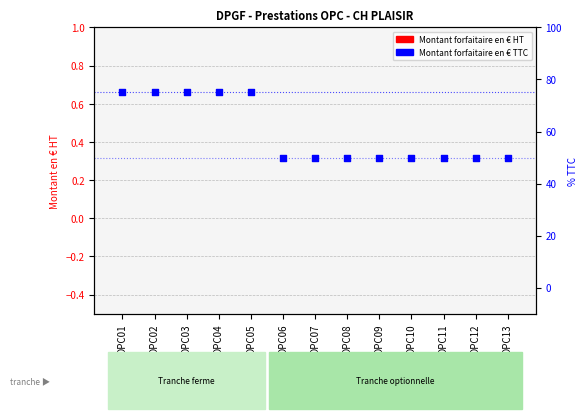

Which series contains the highest Y value?

Montant forfaitaire en € TTC